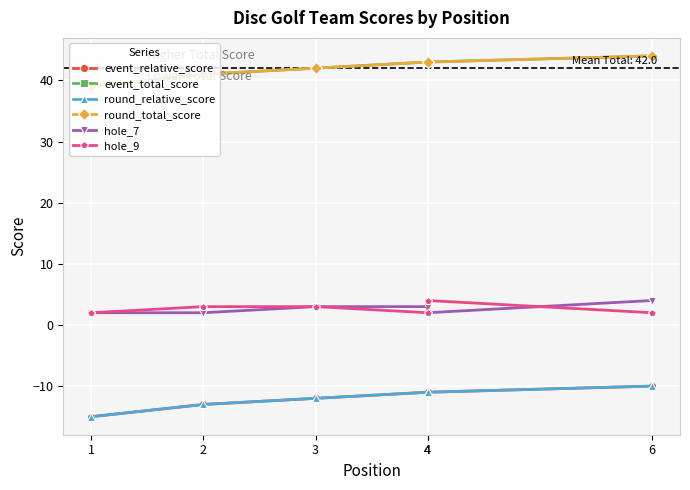

What is the sum of the event_relative_score values at 4 and 1?

-26